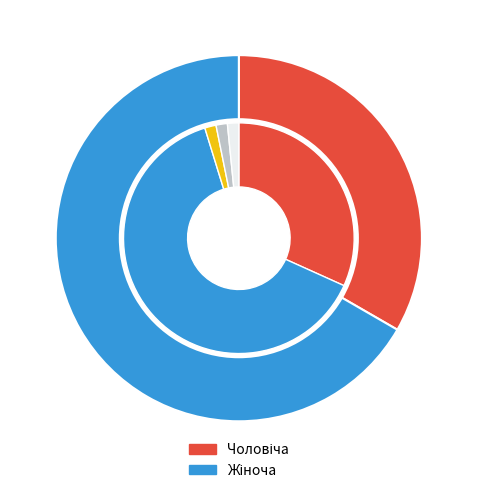

Is it true that Жіноча is 72% of the pie?

False